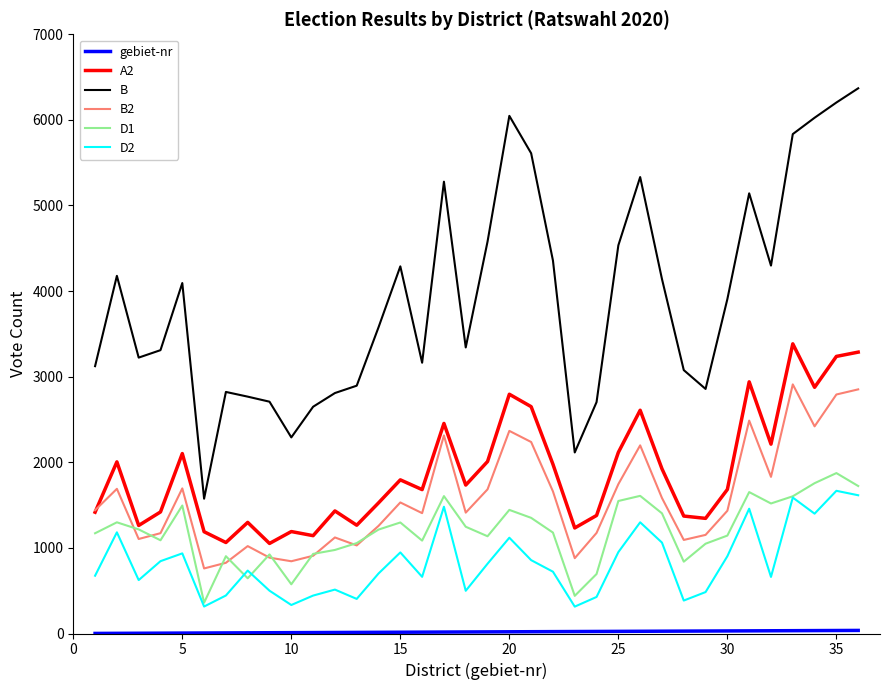

What is the maximum value shown in the chart?

6369